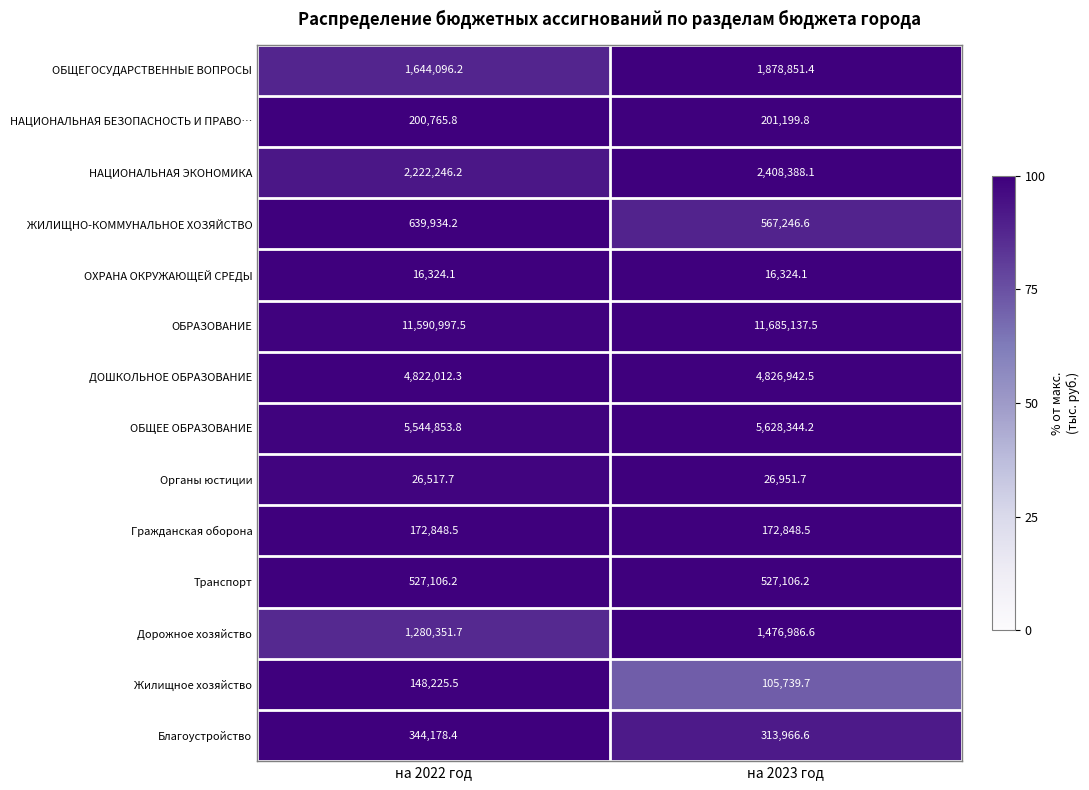

Rank the series at на 2022 год from lowest to highest value.

ОХРАНА ОКРУЖАЮЩЕЙ СРЕДЫ, Органы юстиции, Жилищное хозяйство, Гражданская оборона, НАЦИОНАЛЬНАЯ БЕЗОПАСНОСТЬ И ПРАВО…, Благоустройство, Транспорт, ЖИЛИЩНО-КОММУНАЛЬНОЕ ХОЗЯЙСТВО, Дорожное хозяйство, ОБЩЕГОСУДАРСТВЕННЫЕ ВОПРОСЫ, НАЦИОНАЛЬНАЯ ЭКОНОМИКА, ДОШКОЛЬНОЕ ОБРАЗОВАНИЕ, ОБЩЕЕ ОБРАЗОВАНИЕ, ОБРАЗОВАНИЕ